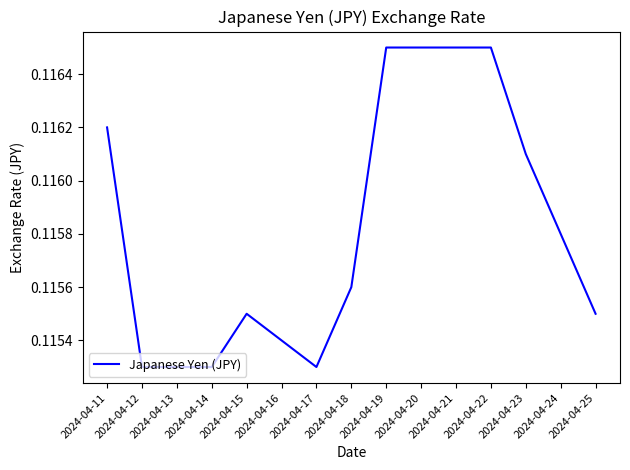

Does the chart display data point markers on the line(s)?

No